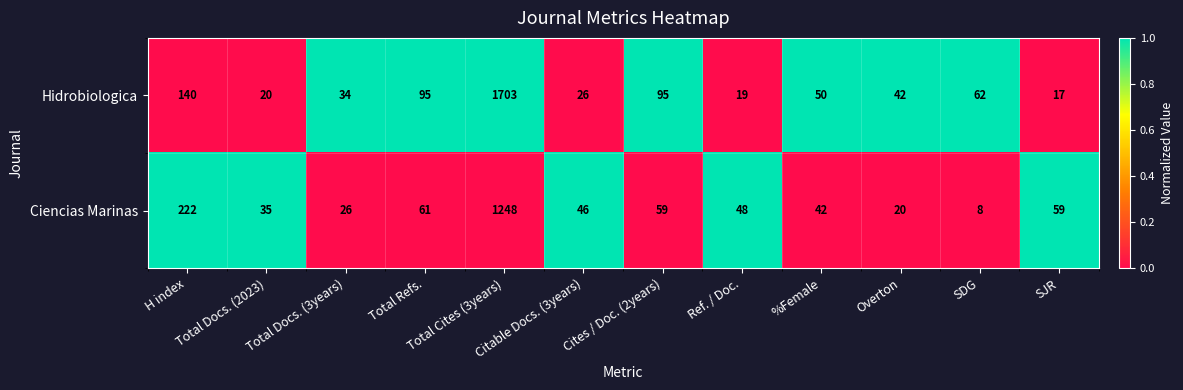

Rank the series by their average value, from lowest to highest.

Ciencias Marinas, Hidrobiologica